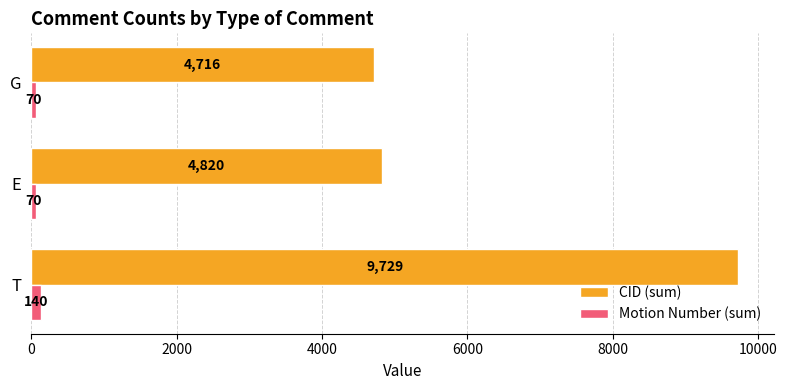

What is the lowest value of the Motion Number (sum) series?

70